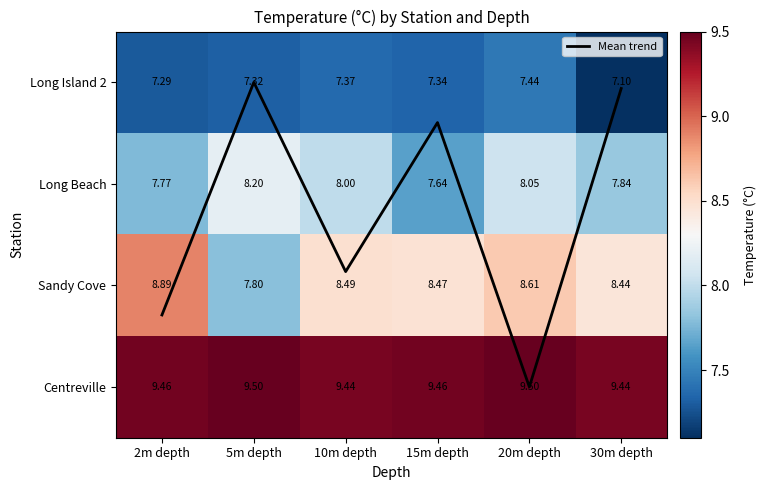

At how many categories does at least one series exceed 7?

6